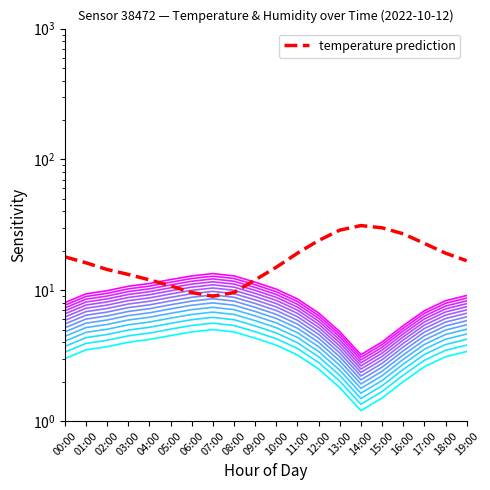

Which series has the largest range (max minus min)?

temperature